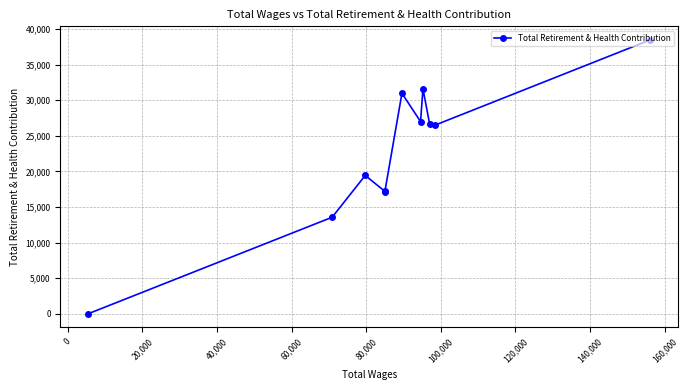

What is the maximum value shown in the chart?

38467